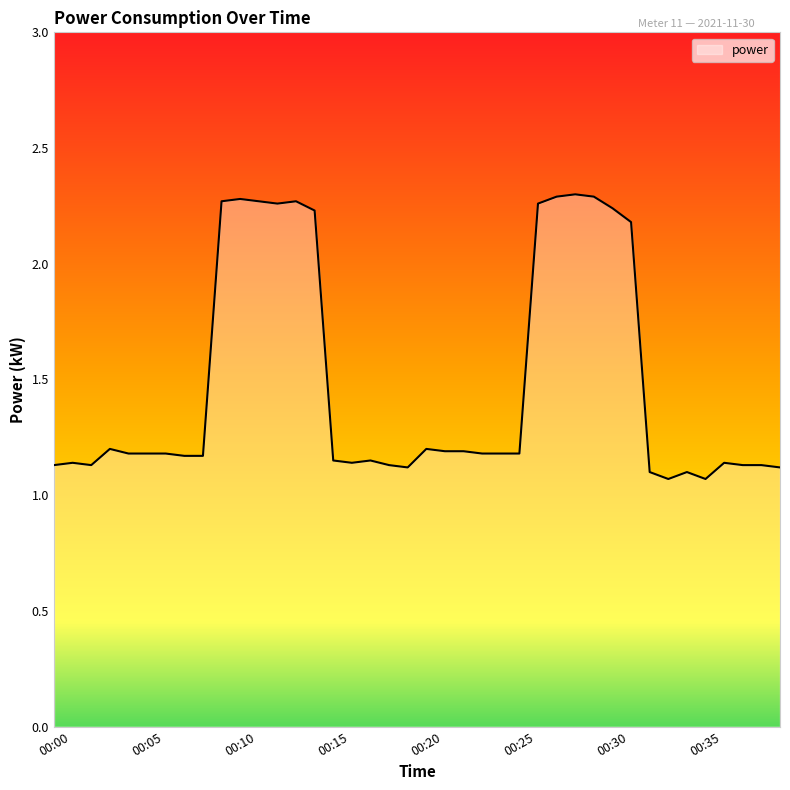

What is the value of the 13th point from the left?

2.3